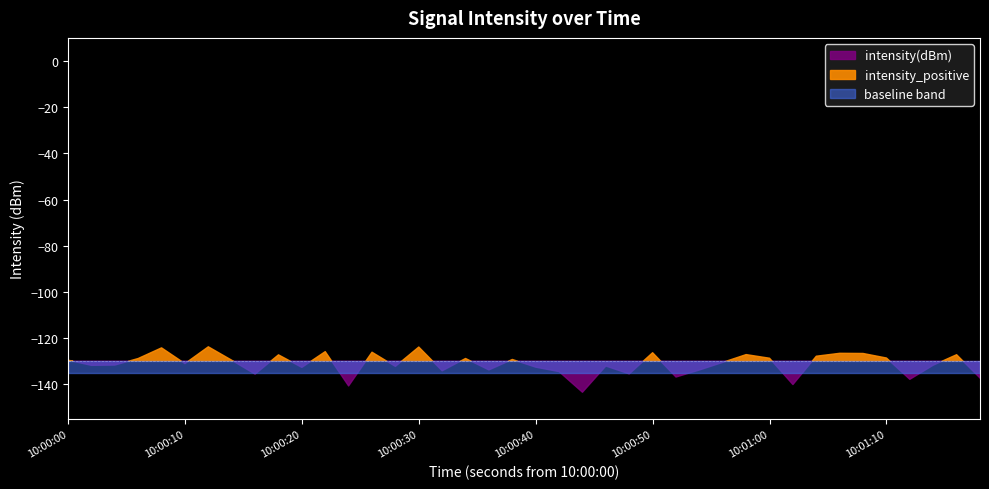

The value of intensity_positive at 20 is 0.0. True or false?

True